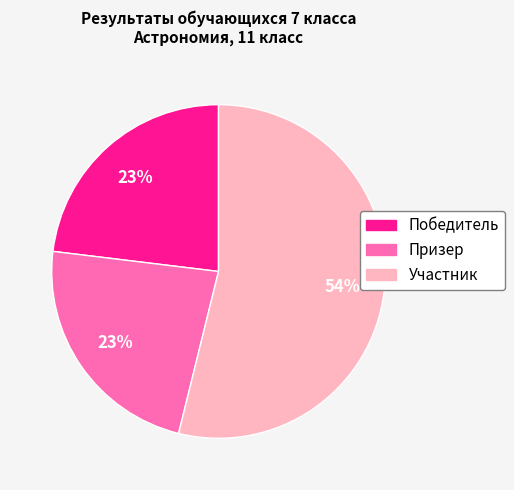

What is the majority slice?

Участник